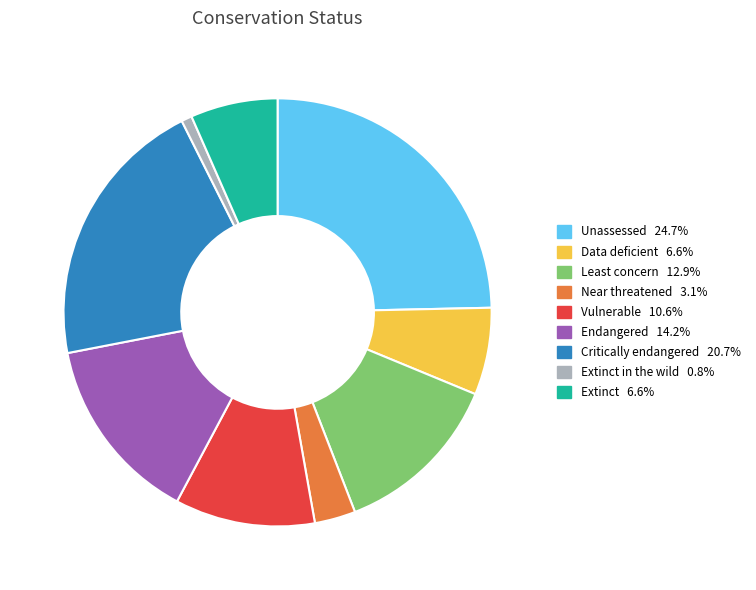

Is the sum of Unassessed 24.7% and Endangered 14.2% greater than half?

No